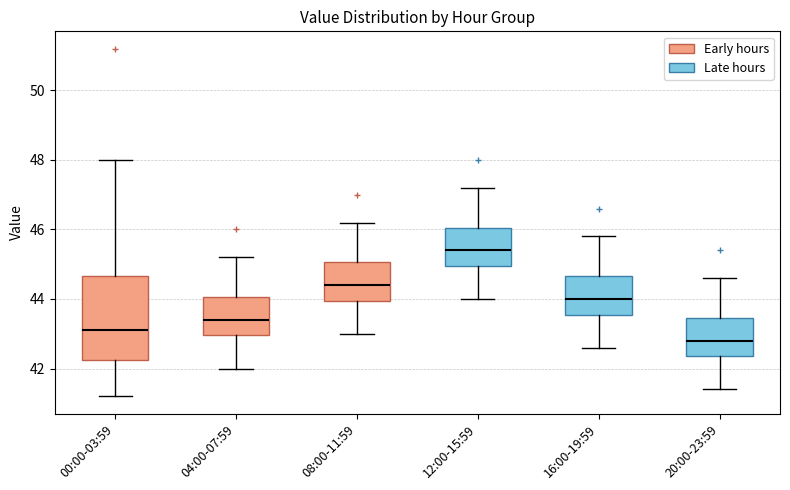

Which box's median line is the lowest?

20:00-23:59